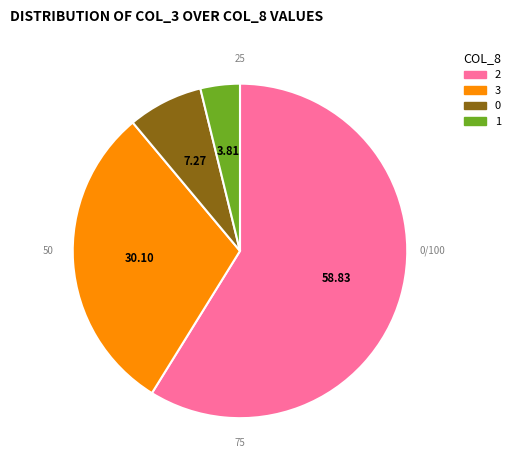

Is the sum of 0 and 1 greater than half?

No